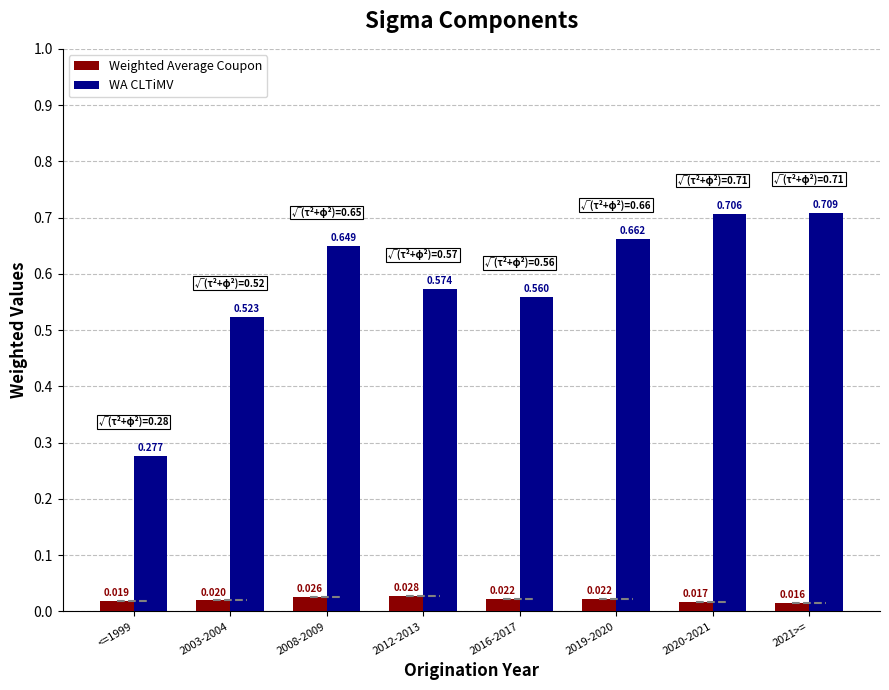

Where is Weighted Average Coupon nearest to the value 0?

2021>=